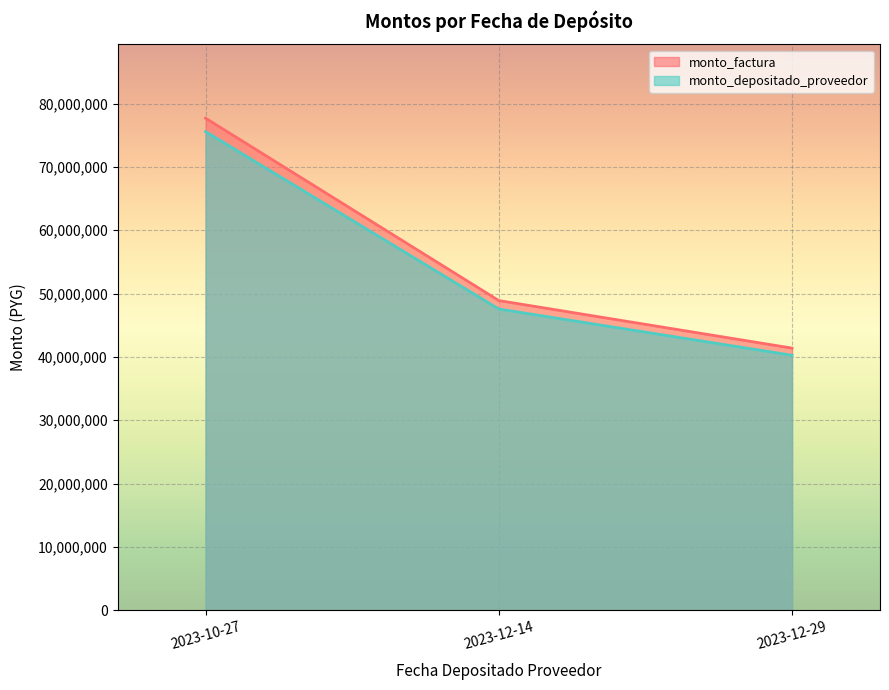

What is the maximum value shown in the chart?

77709289